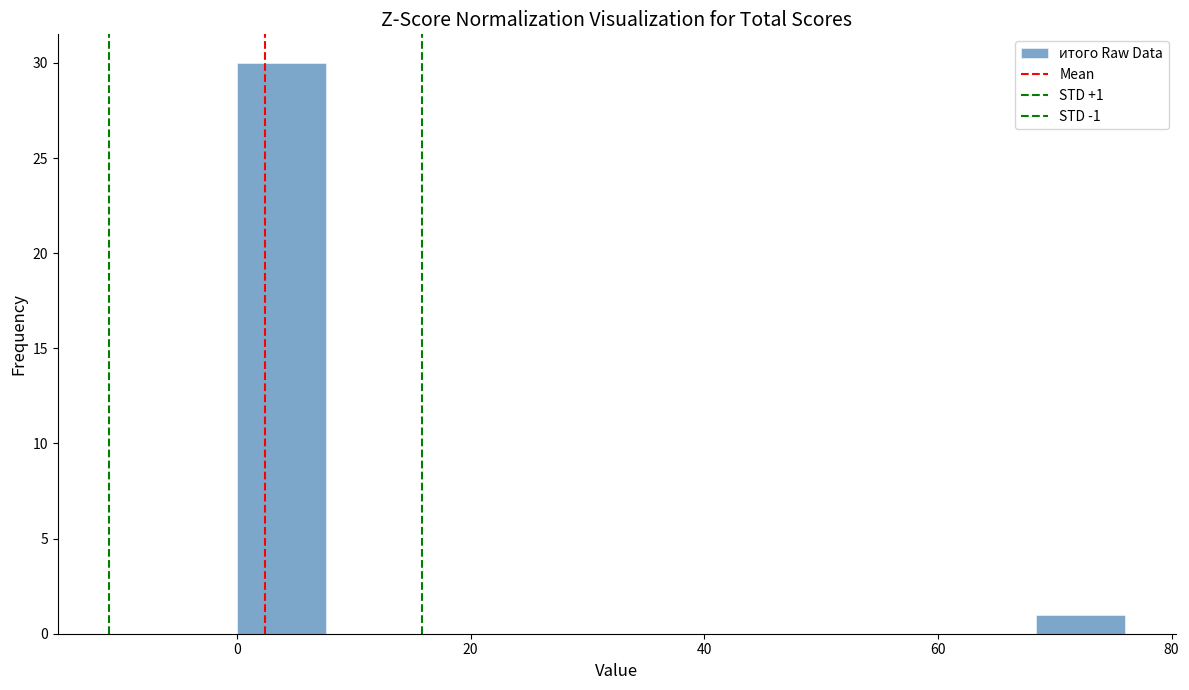

Read against the x-axis, roughly where is the centre of the tallest bar?

4